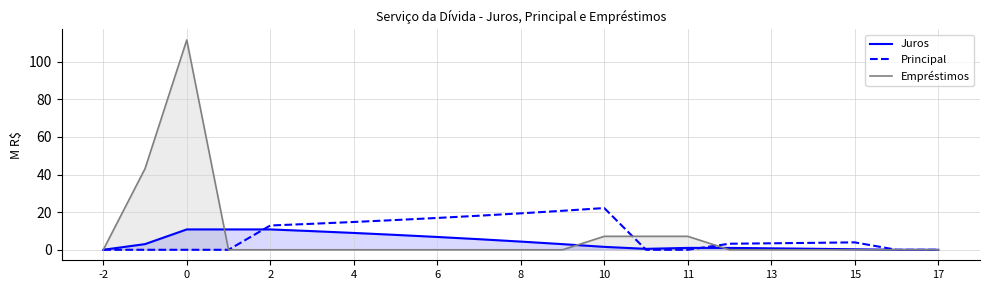

Which series has the largest total across all categories?

Empréstimos